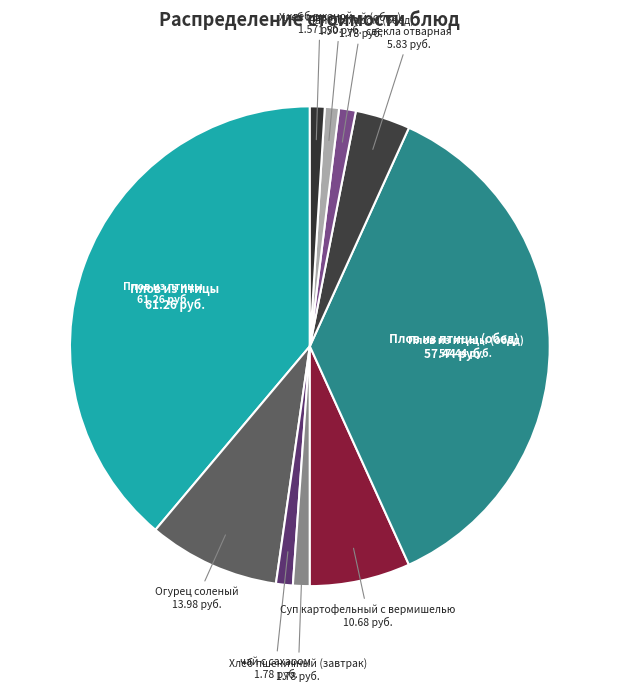

Count the number of slices in the pie.

10